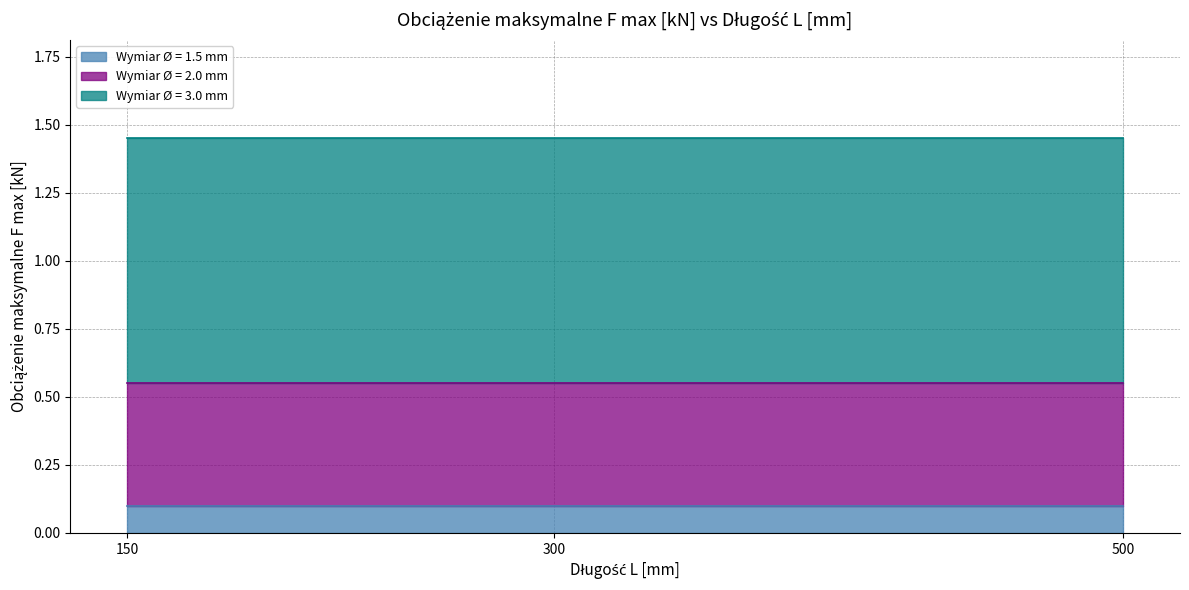

At 150, list the series in order from smallest to largest.

Wymiar Ø = 1.5 mm, Wymiar Ø = 2.0 mm, Wymiar Ø = 3.0 mm